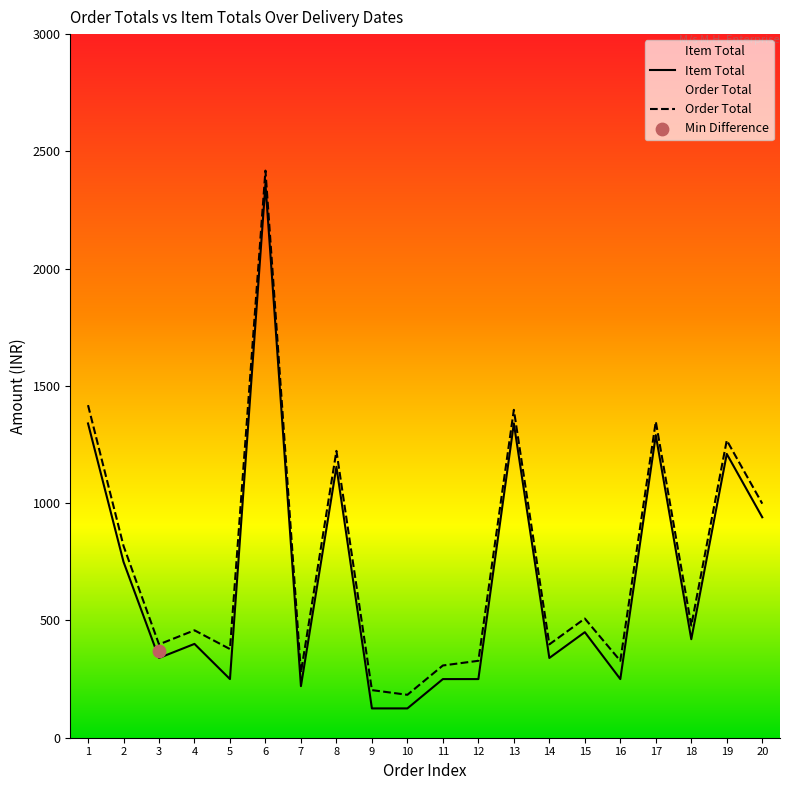

Which series contains the highest Y value?

Order Total